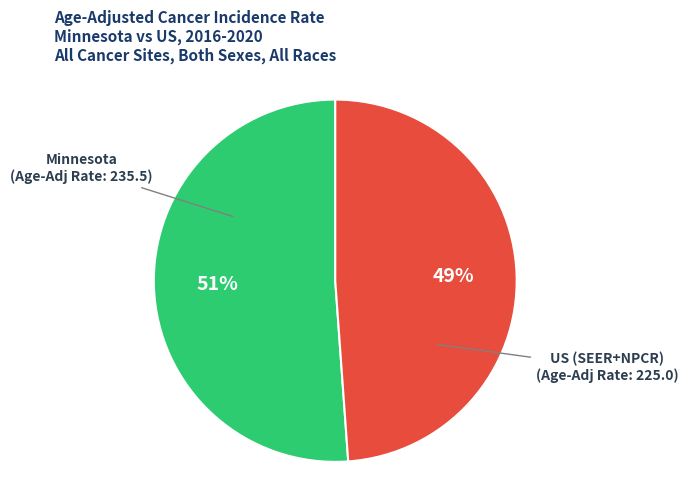

To the nearest percent, what is the average slice percentage?

50%